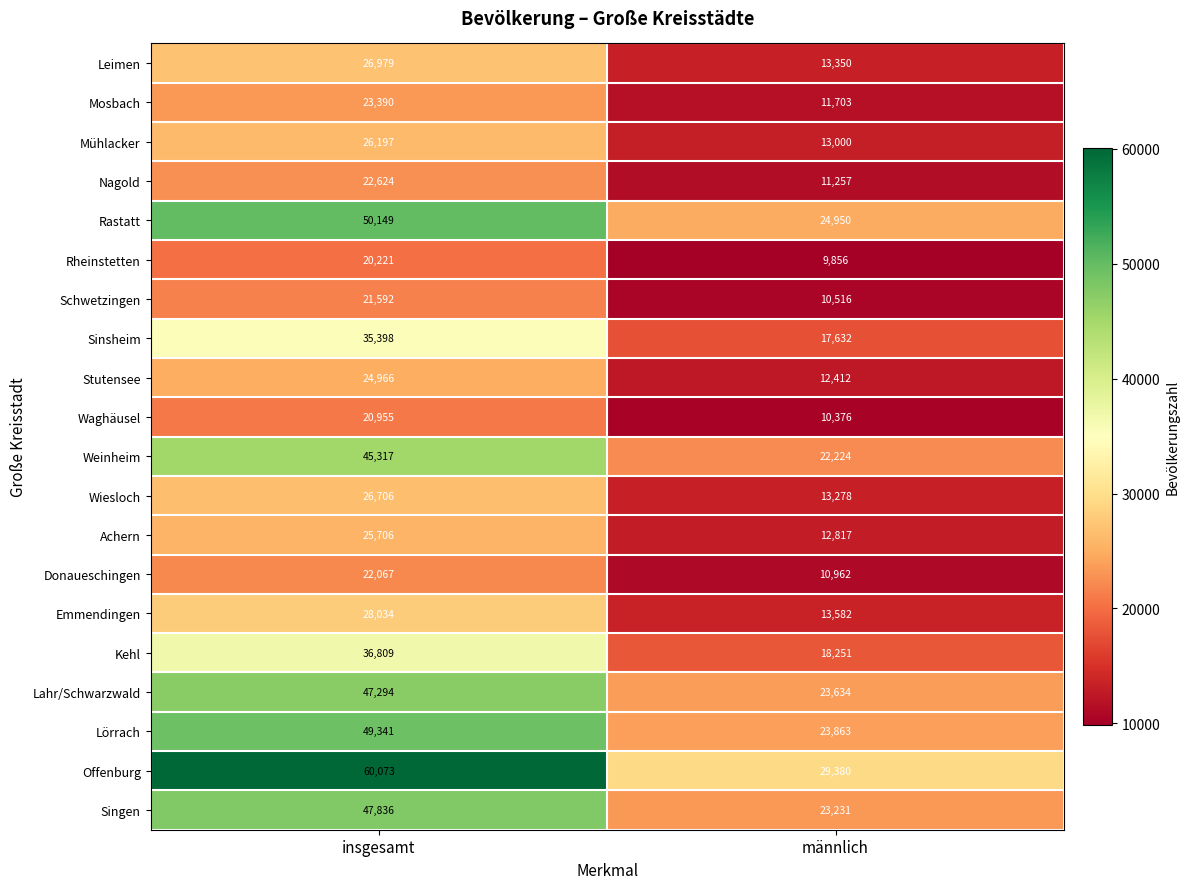

Is it true that Emmendingen equals 20814 at männlich?

False